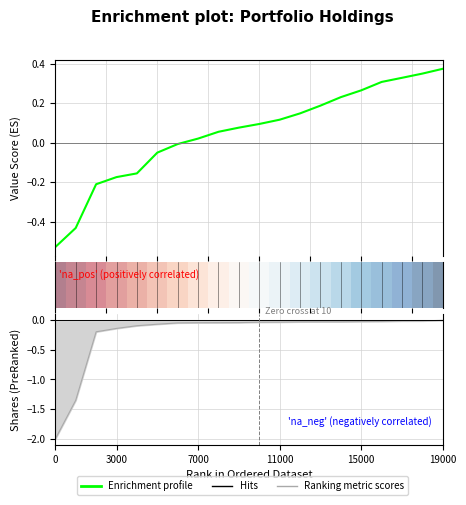

Does the chart have visible grid lines?

Yes